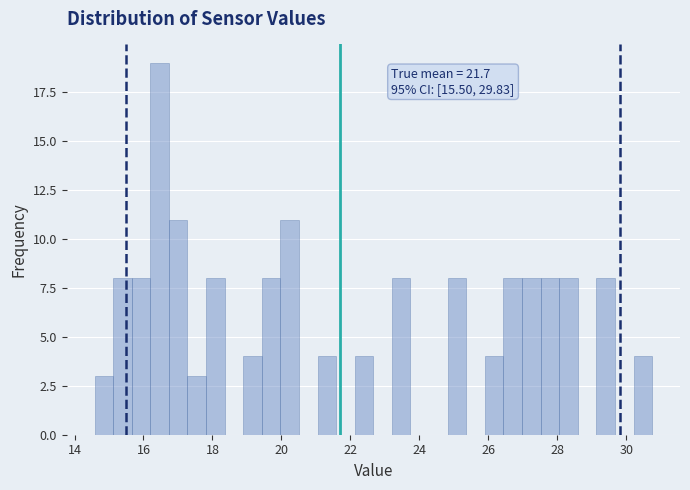

Around what value on the x-axis is the tallest bar? Give the approximate position of its centre, as read against the axis.

16.4